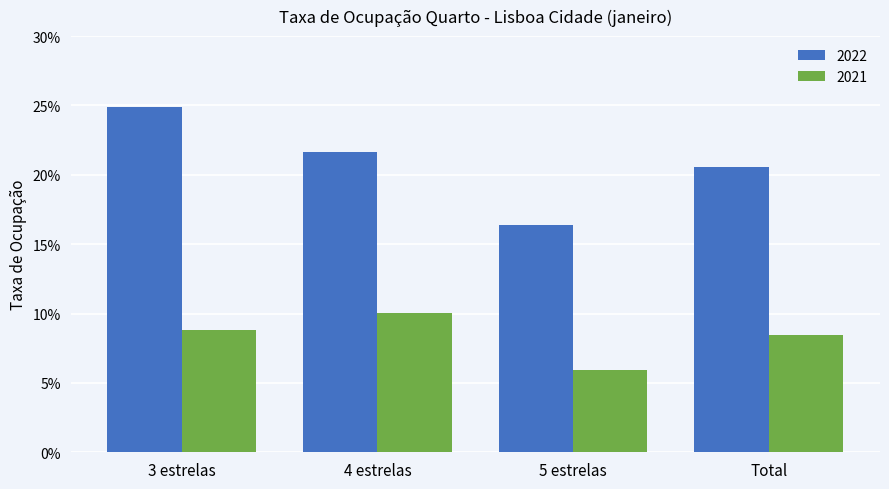

Are the bars horizontal?

No